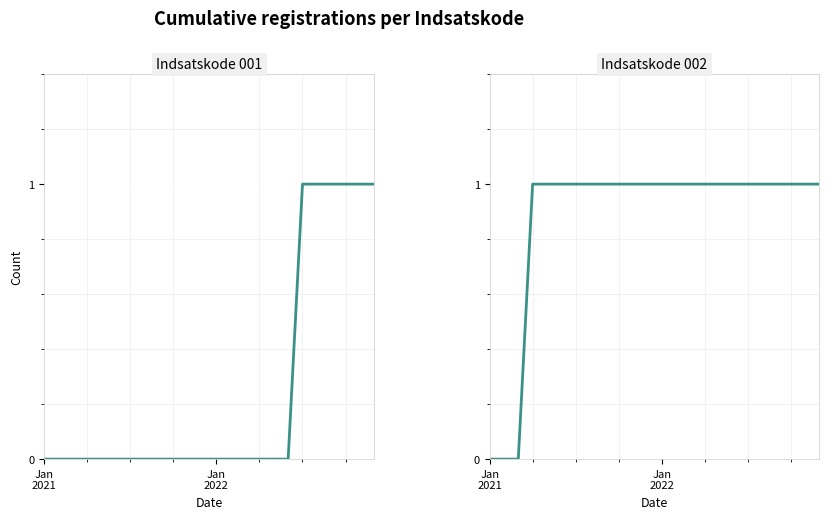

How many positive values does the Indsatskode 002 series have?

21